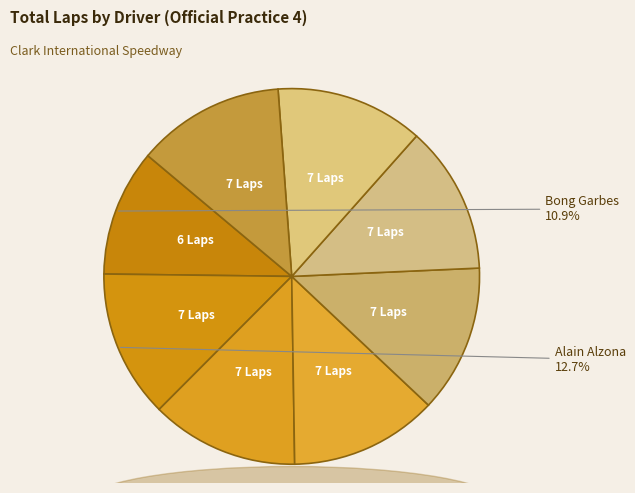

What is the largest slice in the pie chart?

Alain Alzona